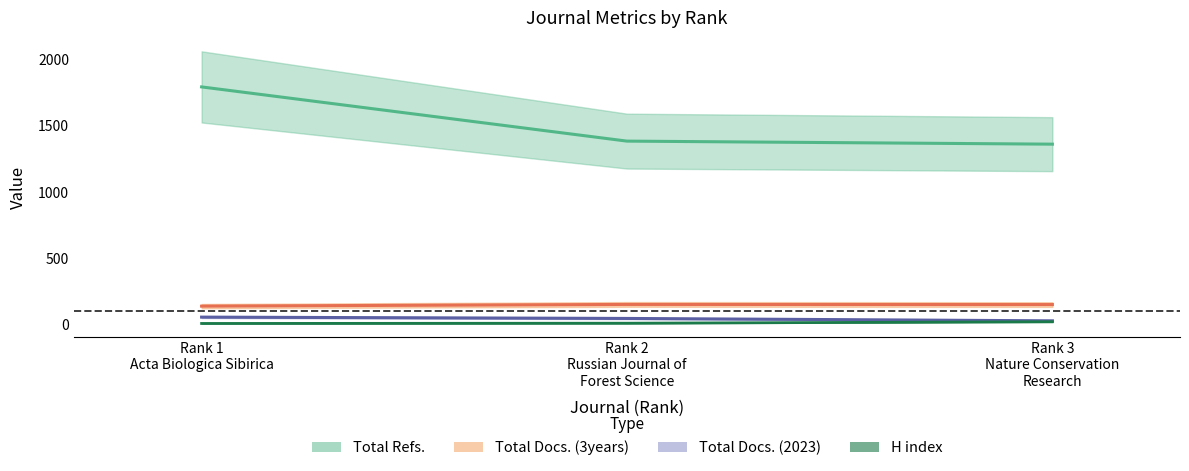

What is the difference between the highest and lowest values at Rank 1
Acta Biologica Sibirica?

1789